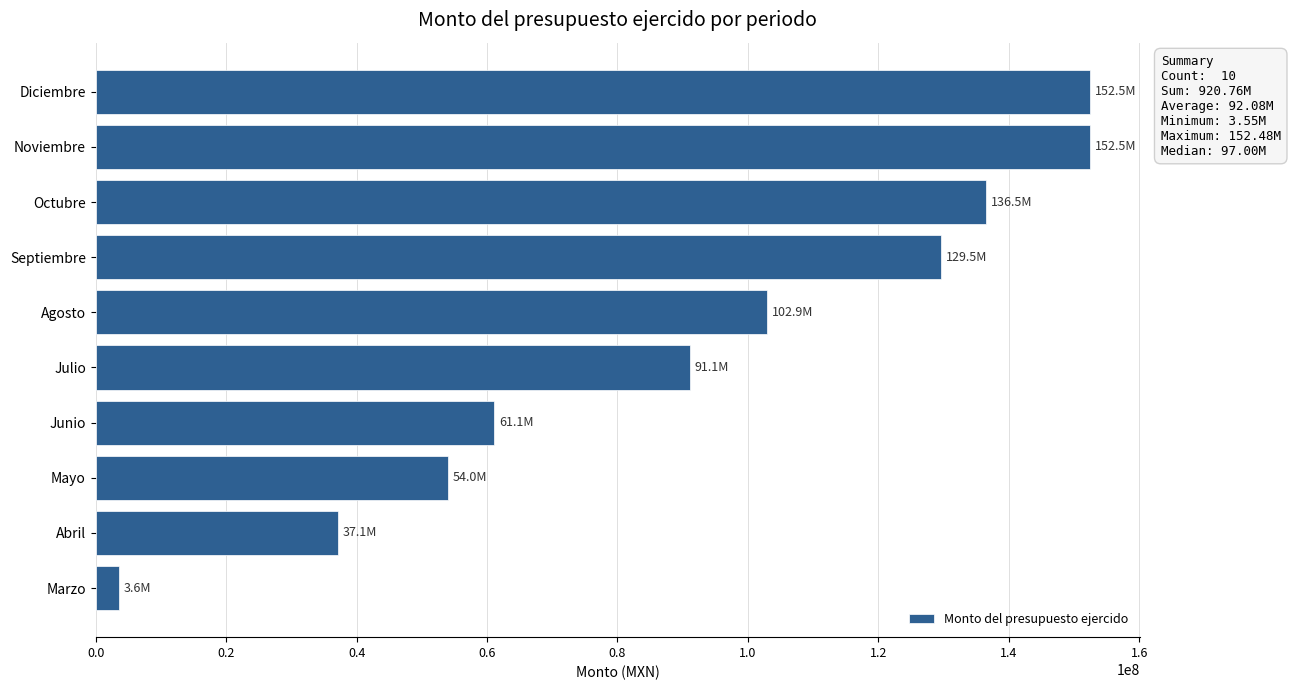

Where is the data nearest to the value 78015062?

Julio